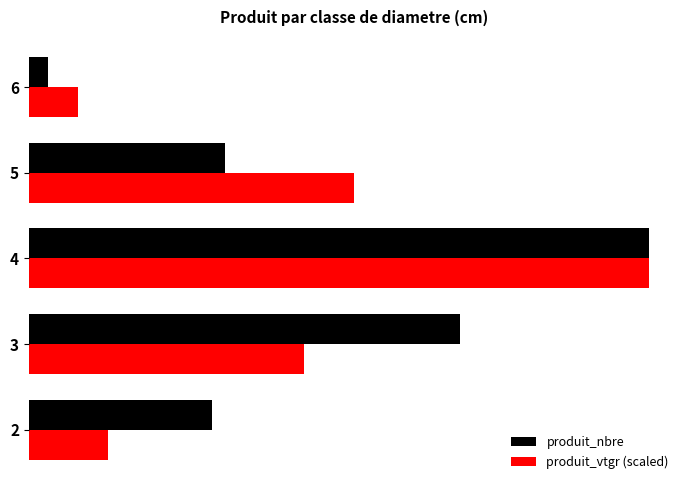

What is the difference between the maximum and minimum values in the produit_vtgr (scaled) series?

87.4